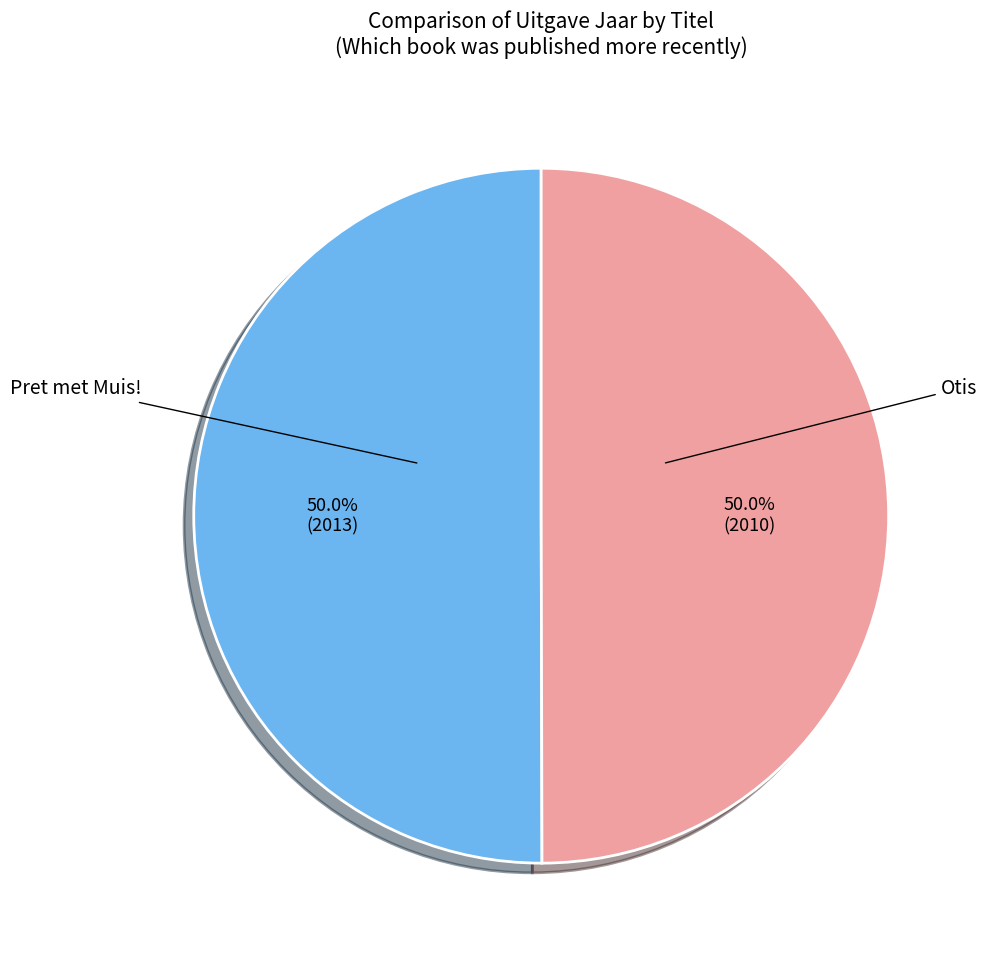

To the nearest percent, what is the average slice percentage?

50%